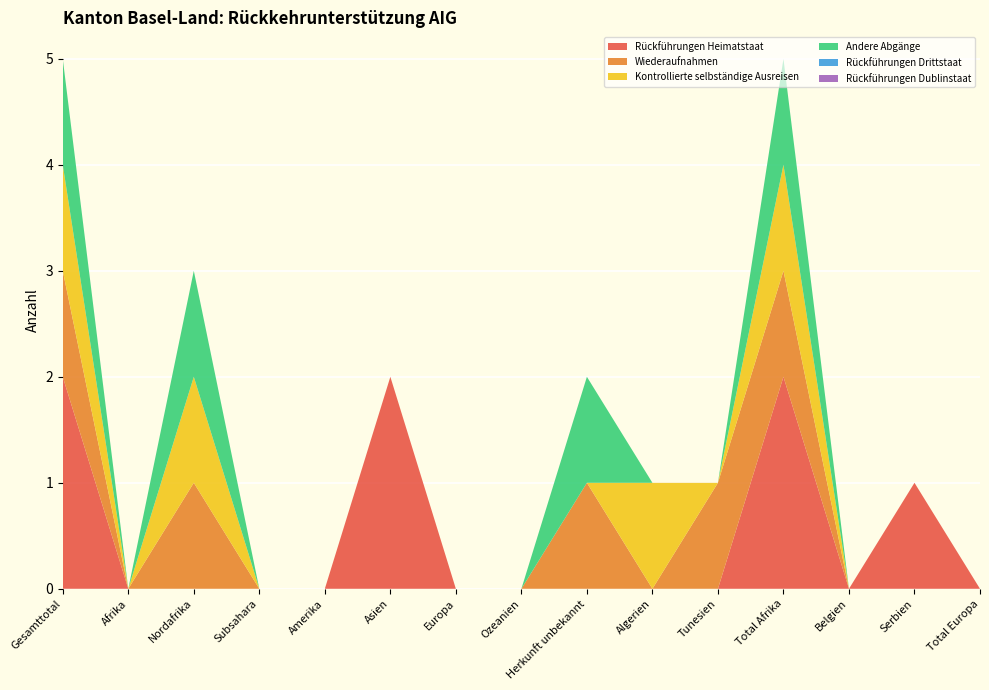

Reading left to right, extract all data points from this chart.

Rückführungen Heimatstaat: 2	0	0	0	0	2	0	0	0	0	0	2	0	1	0
Wiederaufnahmen: 1	0	1	0	0	0	0	0	1	0	1	1	0	0	0
Kontrollierte selbständige Ausreisen: 1	0	1	0	0	0	0	0	0	1	0	1	0	0	0
Andere Abgänge: 1	0	1	0	0	0	0	0	1	0	0	1	0	0	0
Rückführungen Drittstaat: 0	0	0	0	0	0	0	0	0	0	0	0	0	0	0
Rückführungen Dublinstaat: 0	0	0	0	0	0	0	0	0	0	0	0	0	0	0